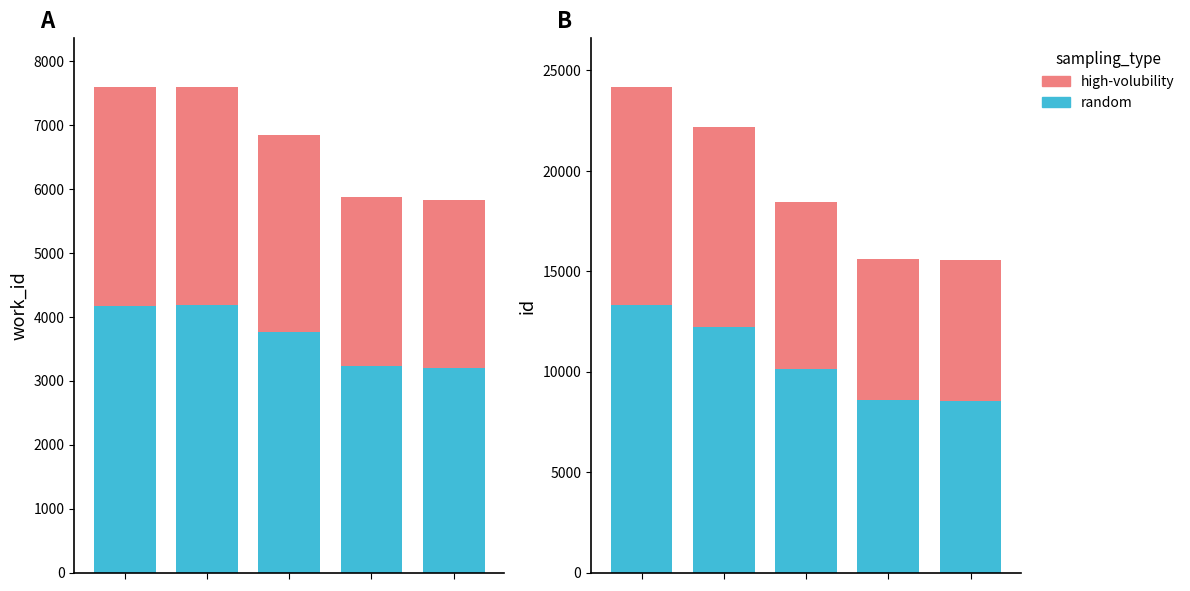

Reading right to left, extract all data points from this chart.

random: 4=8559	3=8580	2=10142	1=12203	0=13293
high-volubility: 4=7004	3=7020	2=8299	1=9986	0=10877